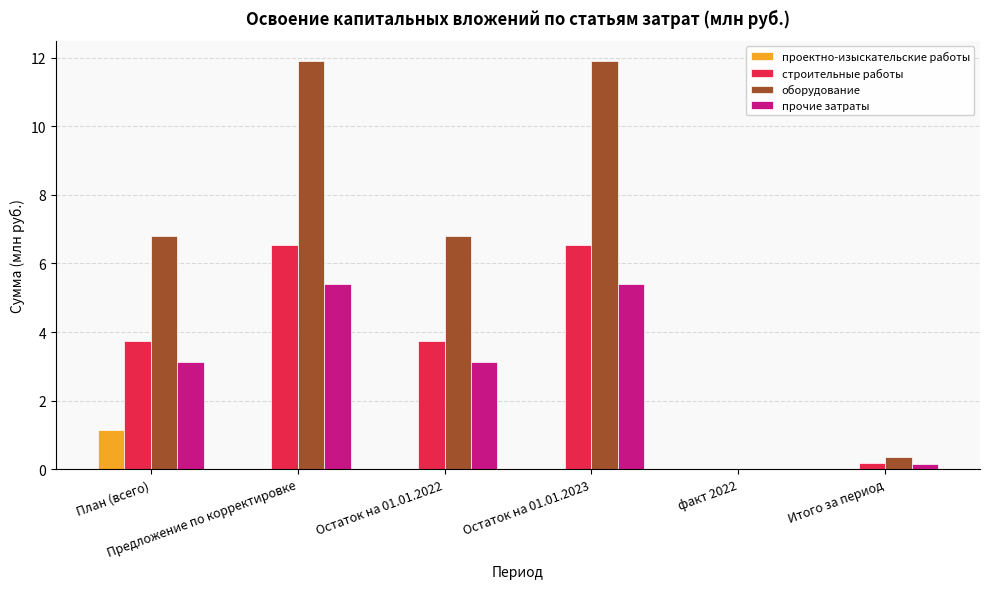

What is the greatest value displayed?

11.9